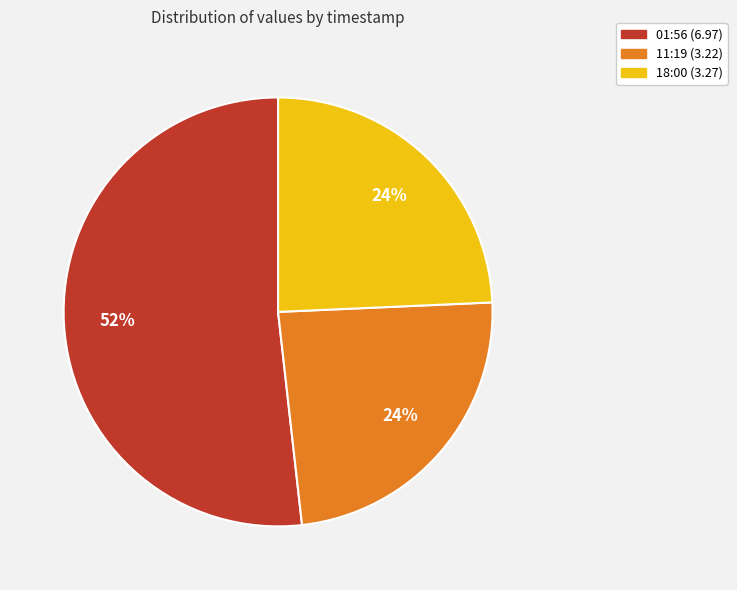

To the nearest percent, what is the average slice percentage?

33%